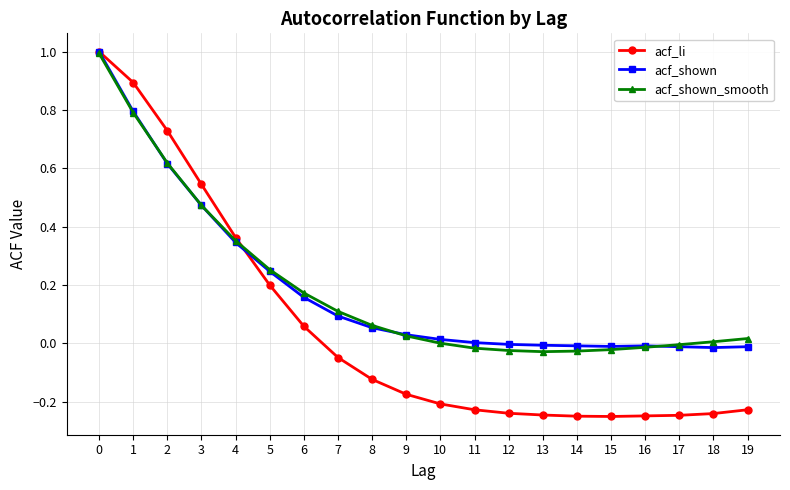

How many distinct data groups are displayed?

3